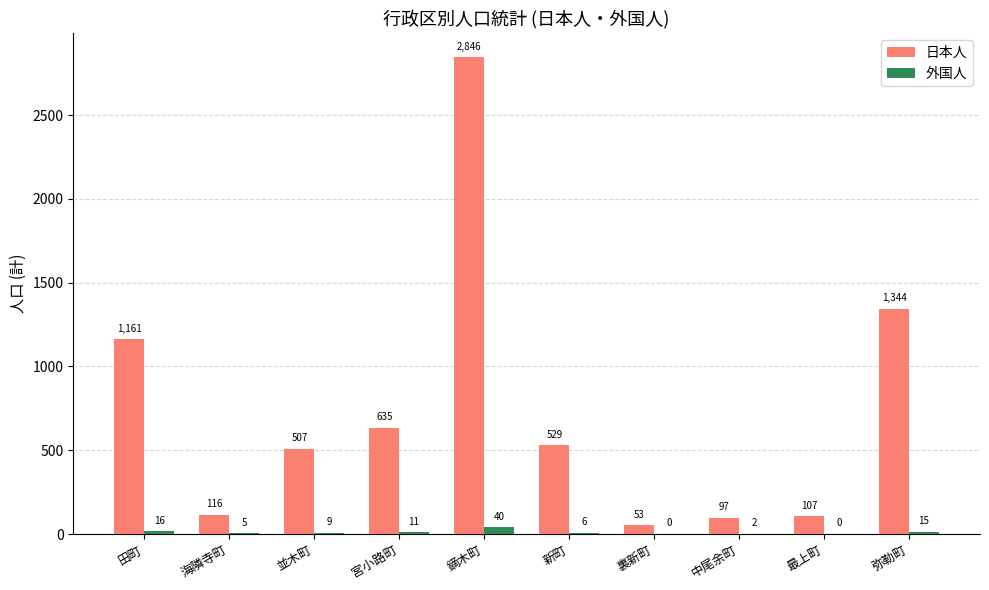

Which series changed the most between 裏新町 and 中尾余町?

日本人